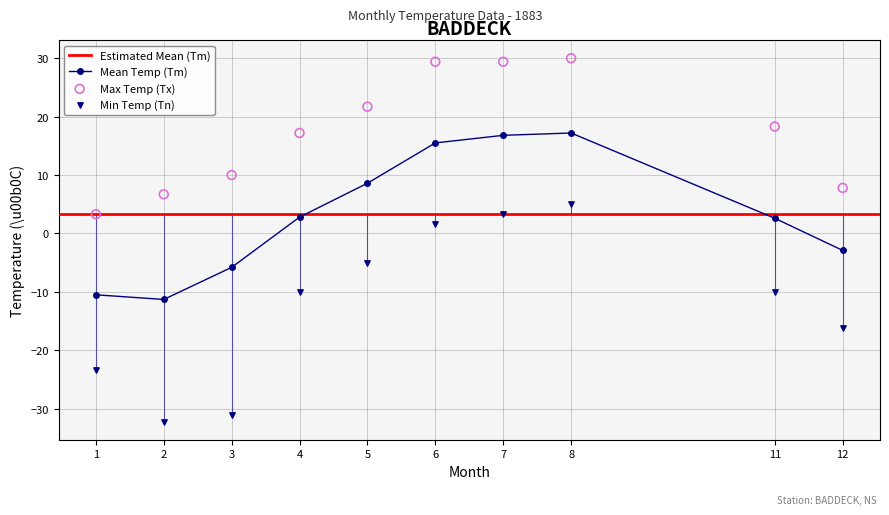

At which category is the sum across all series the highest?

8